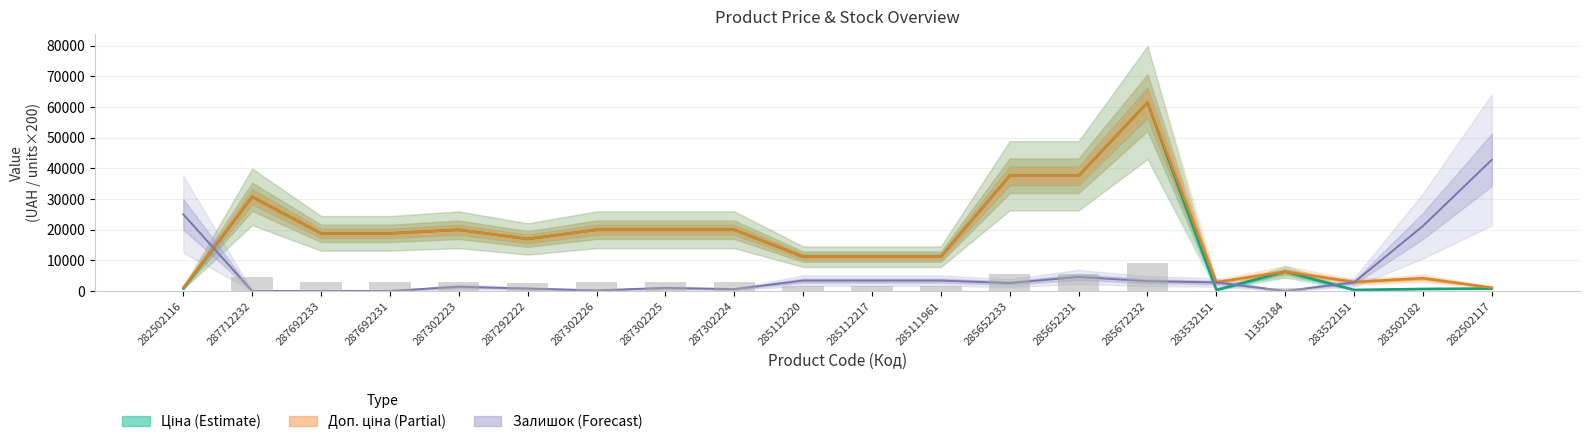

What are all the series names shown in the legend?

Ціна, Доп. ціна, Залишок